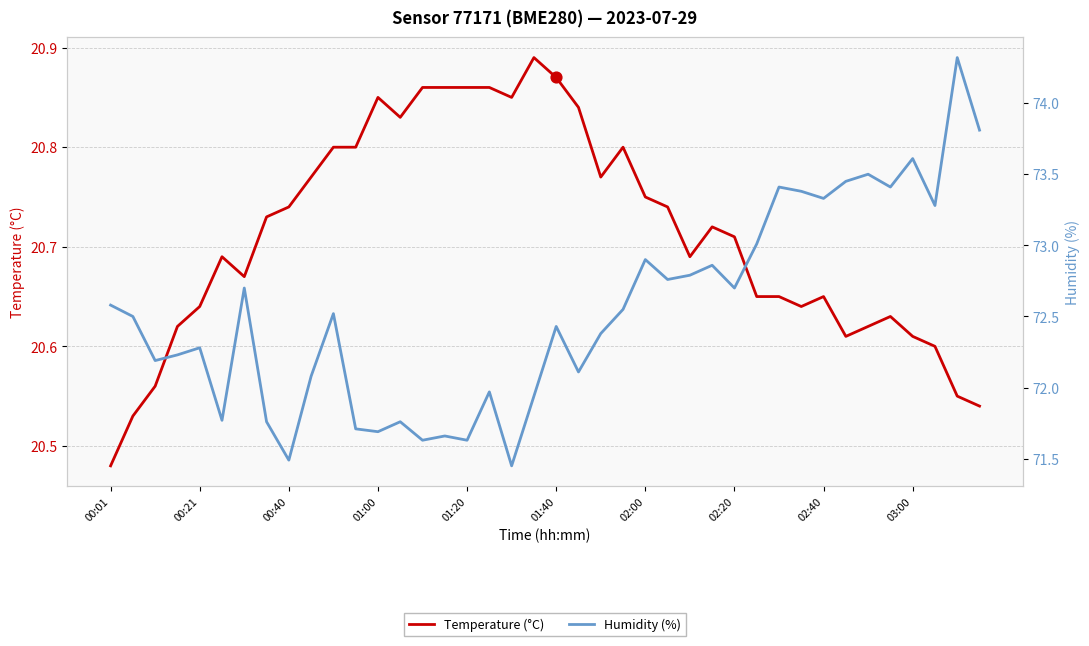

Which series reaches the minimum Y coordinate?

Temperature (°C)